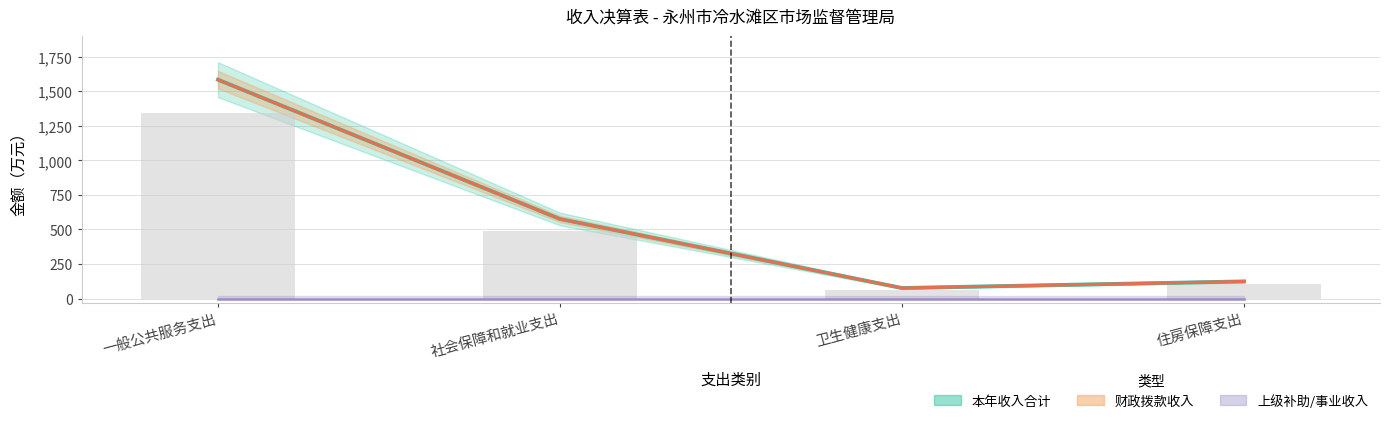

Which series has the largest total across all categories?

本年收入合计